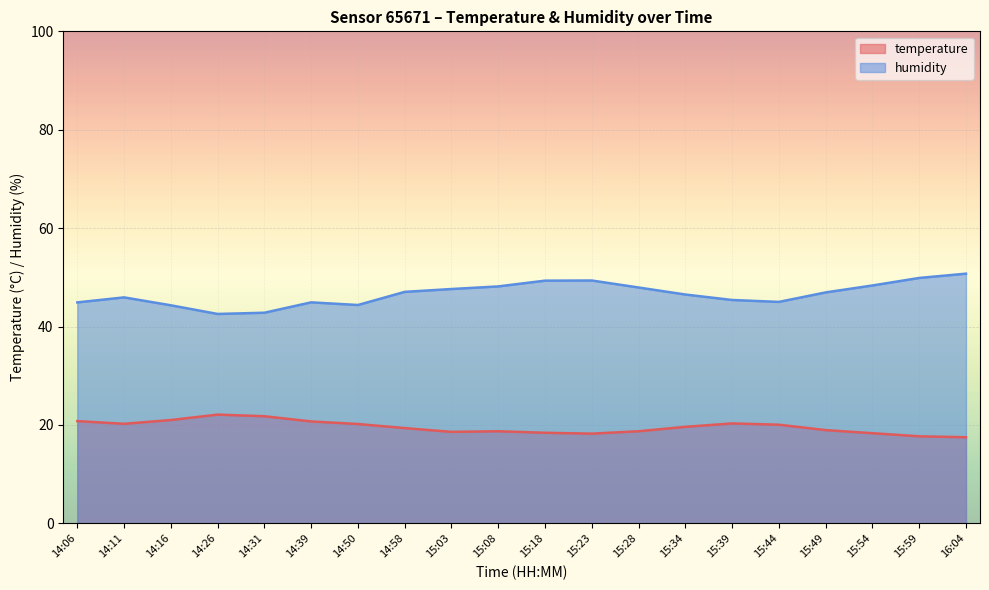

Where does the temperature series first go above 19?

14:06